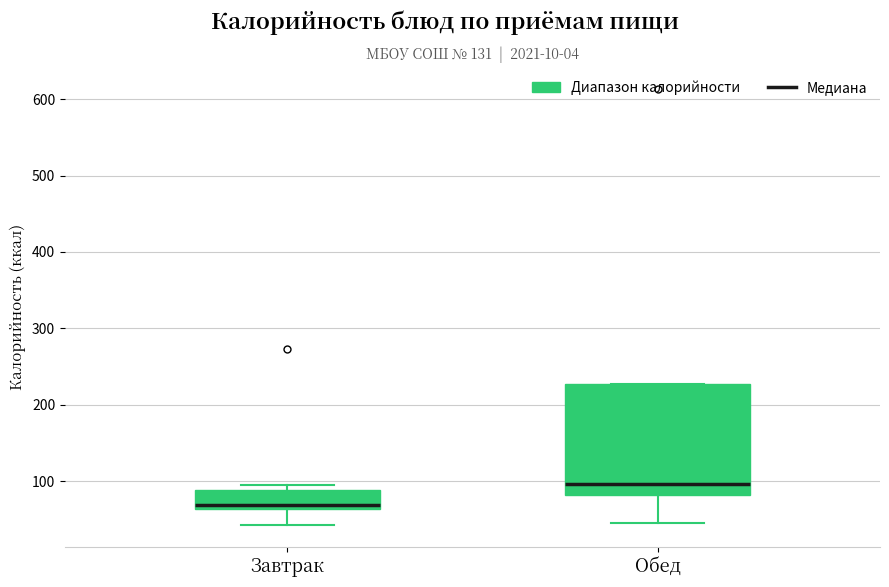

Which box is the tallest, from its lower edge to its upper edge?

Обед